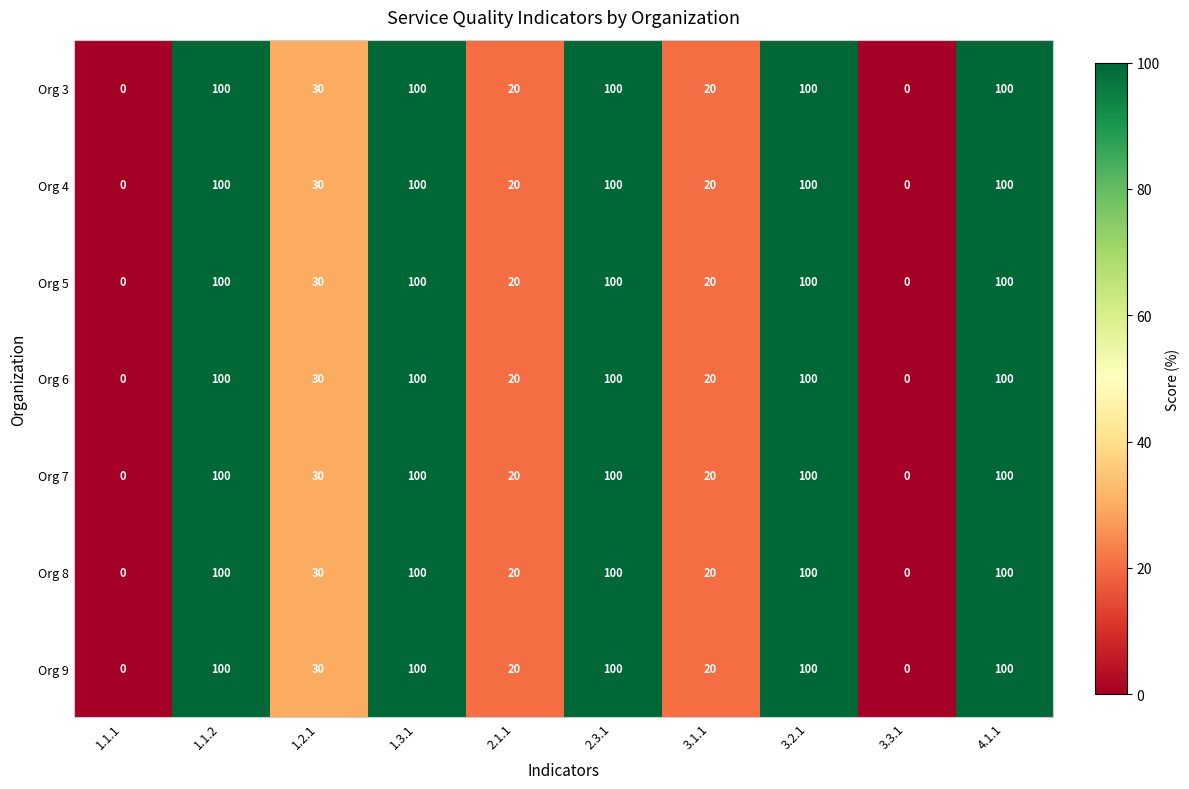

The value of Org 5 at 4.1.1 is 31. True or false?

False